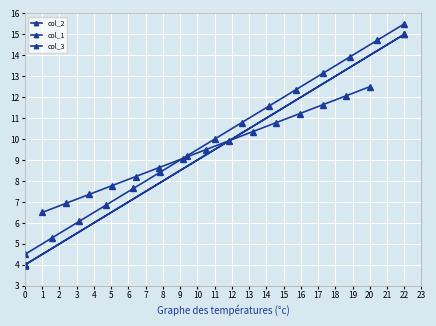

True or false: col_3 has a value of 4.3 at 11.

False